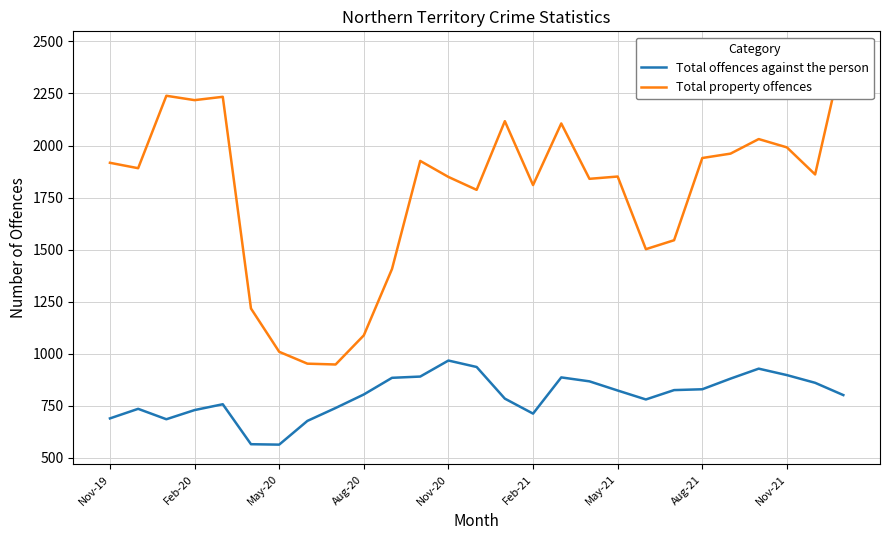

Which series has the largest range (max minus min)?

Total property offences